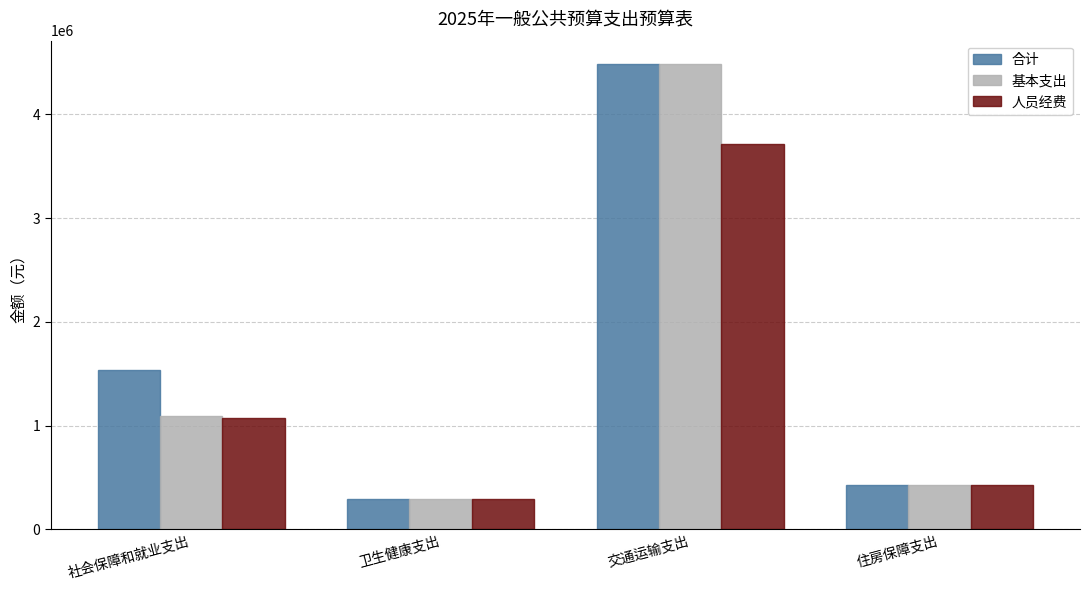

Reading left to right, what are all the values shown in this chart?

合计: 1531840.8	289905.2	4487543.0	425196.0
基本支出: 1088305.6	289905.2	4487543.0	425196.0
人员经费: 1072705.6	289905.2	3719783.0	425196.0